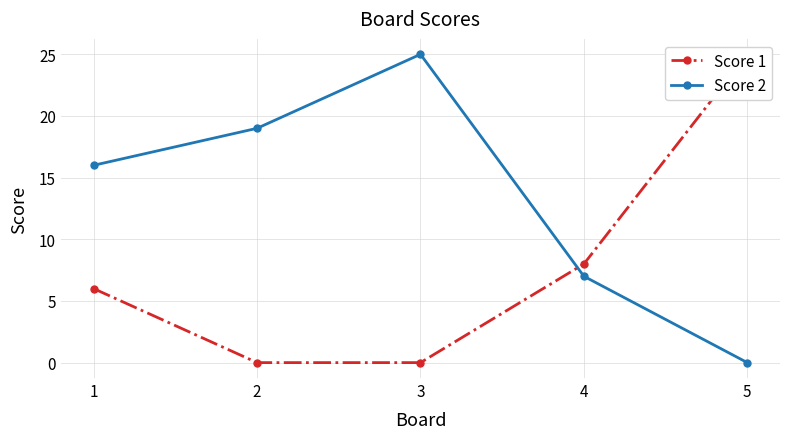

List the series in order of their overall mean, highest first.

Score 2, Score 1